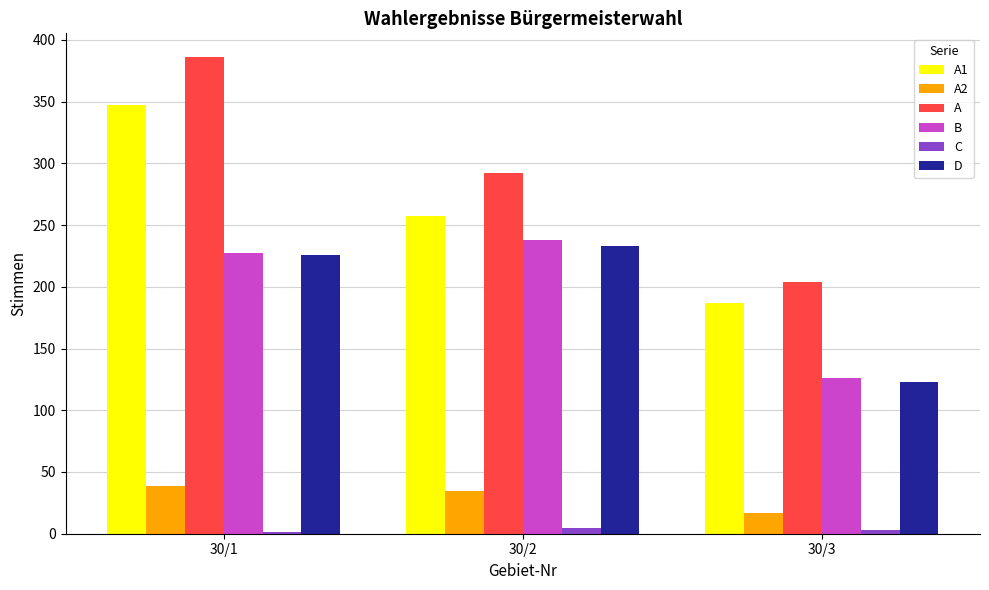

At which label does C first exceed 3?

30/2